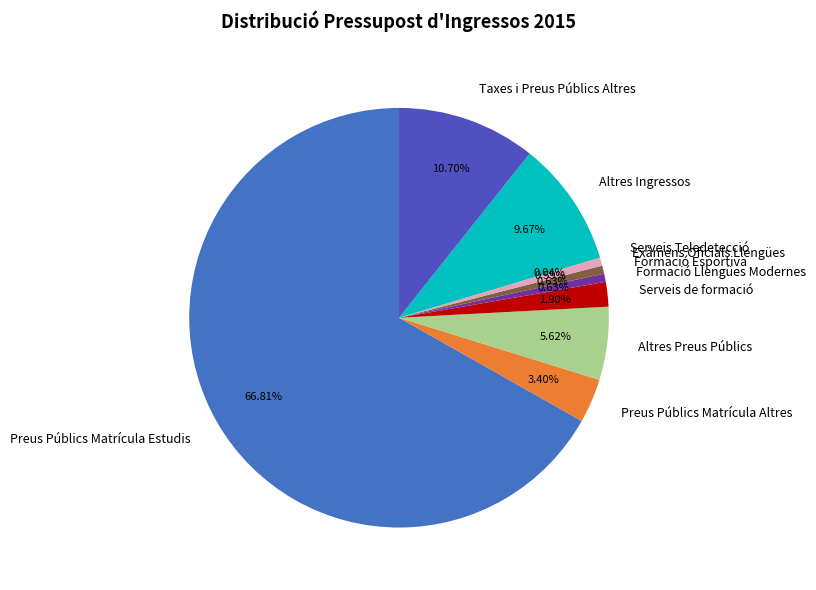

To the nearest percent, what percentage of the pie is Altres Ingressos?

10%